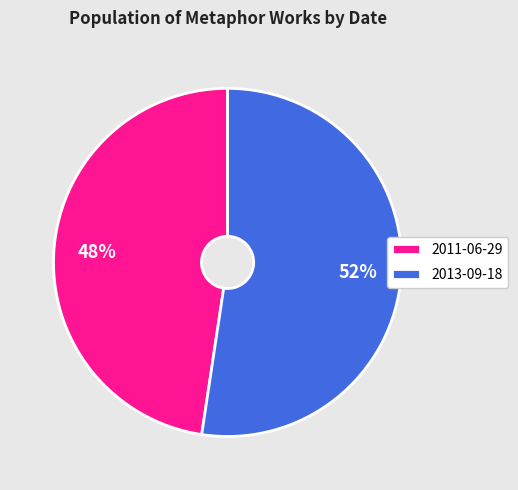

Do 2013-09-18 and 2011-06-29 together represent more than half of the pie?

Yes